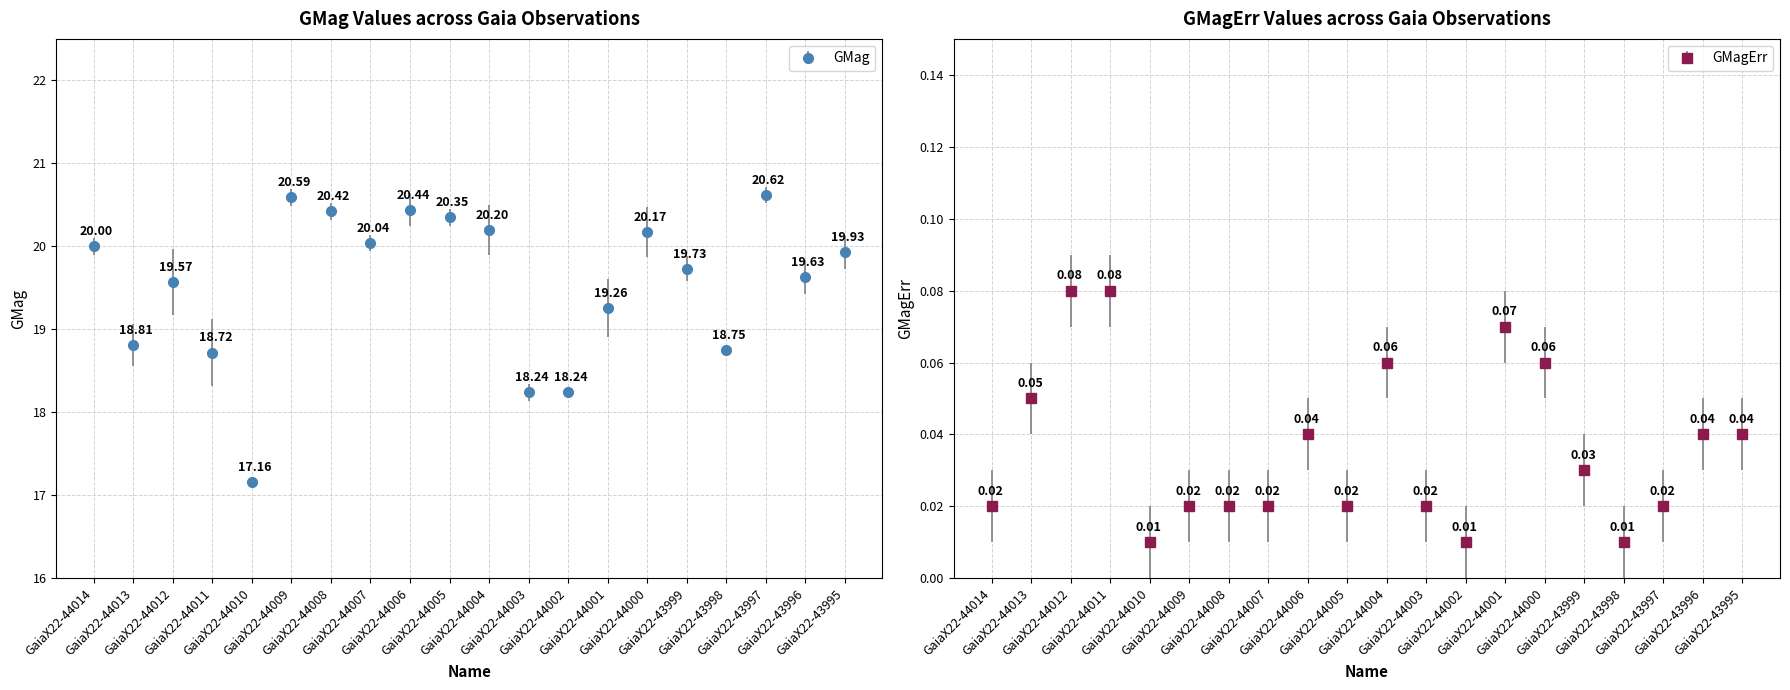

True or false: GMagErr and GMag intersect in this chart.

False